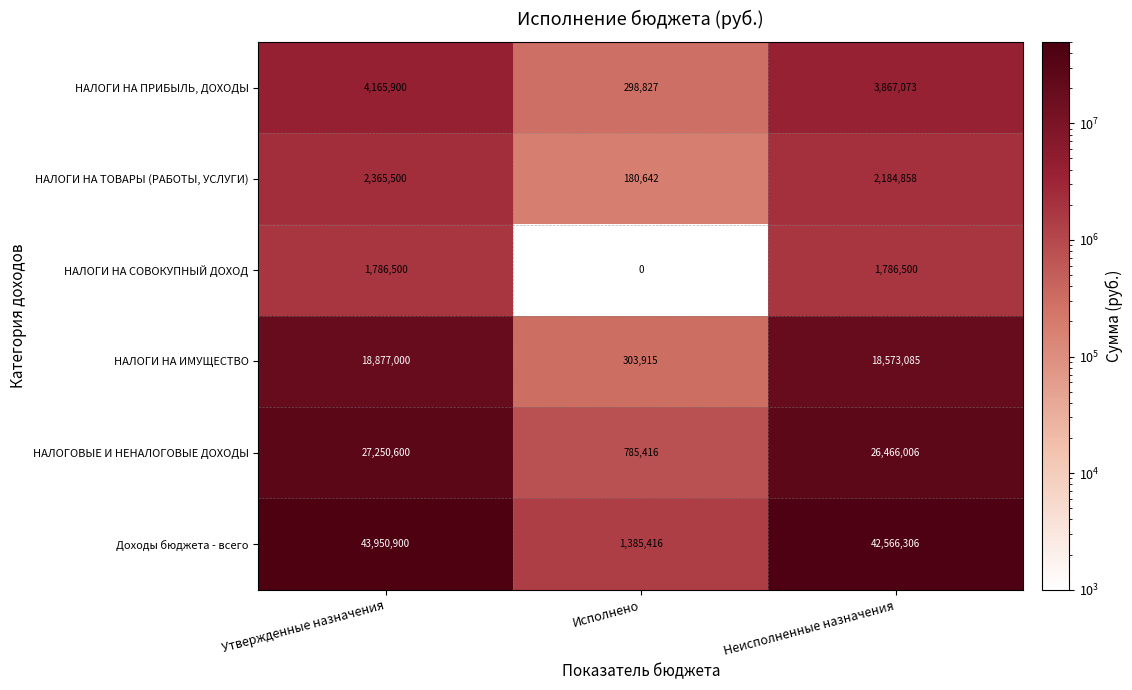

The НАЛОГИ НА ТОВАРЫ (РАБОТЫ, УСЛУГИ) series shows 280961.6 at Исполнено. True or false?

False